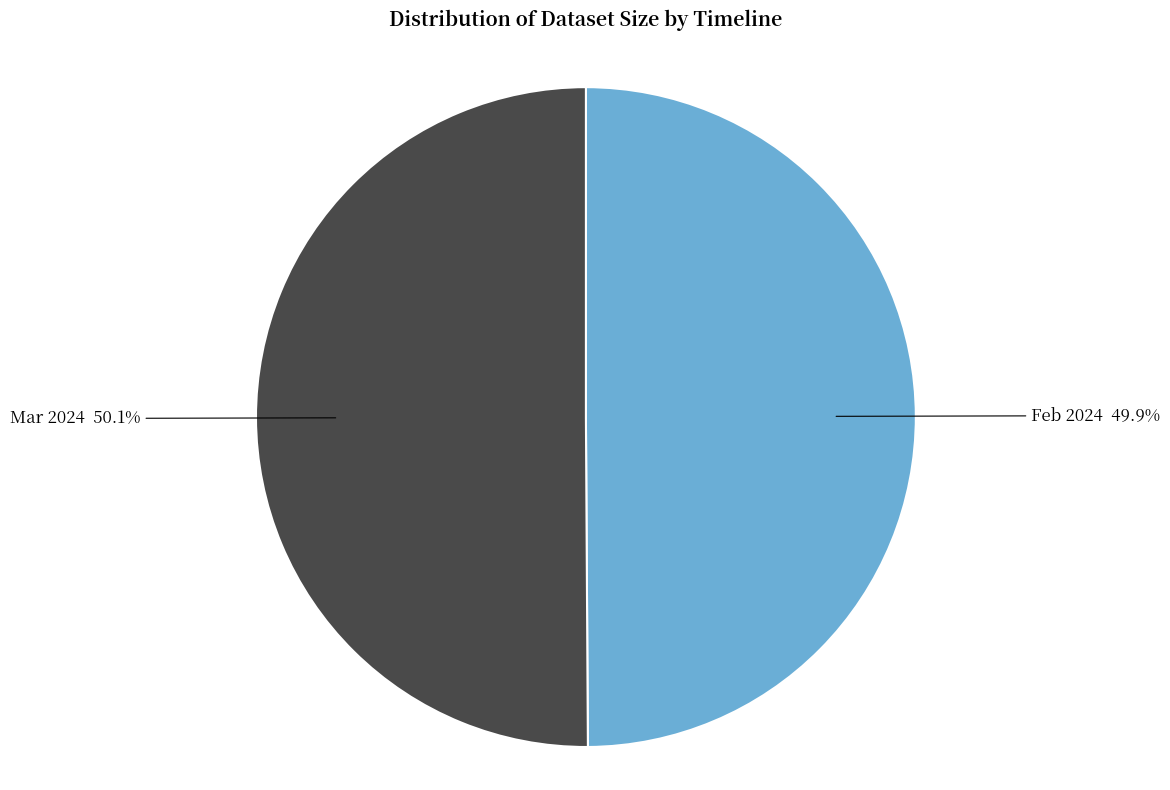

What is the ratio of the value at Feb 2024 to the value at Mar 2024?

1.0